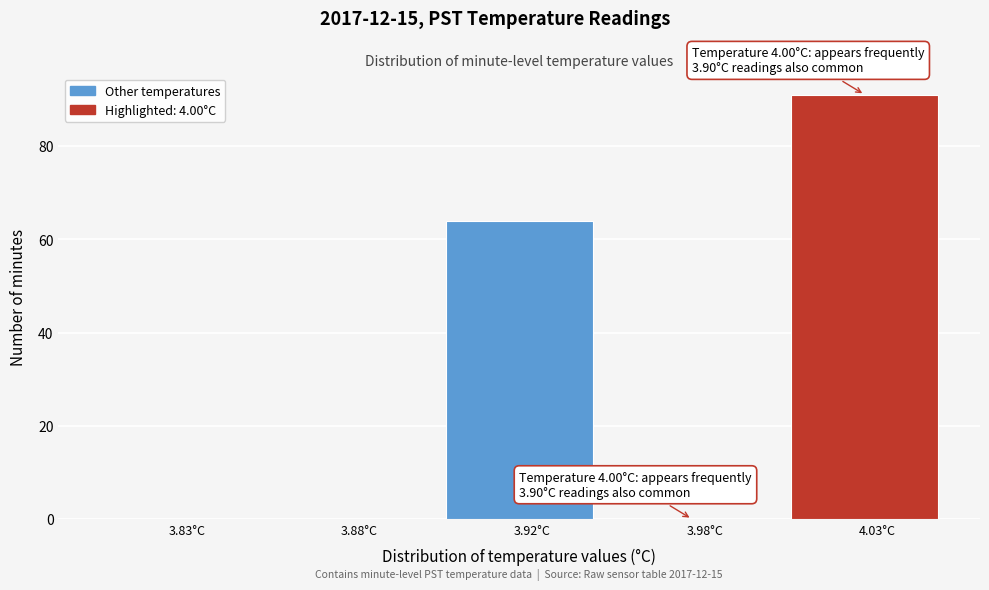

Reading right to left, extract all data points from this chart.

4.03°C=91	3.98°C=0	3.92°C=64	3.88°C=0	3.83°C=0